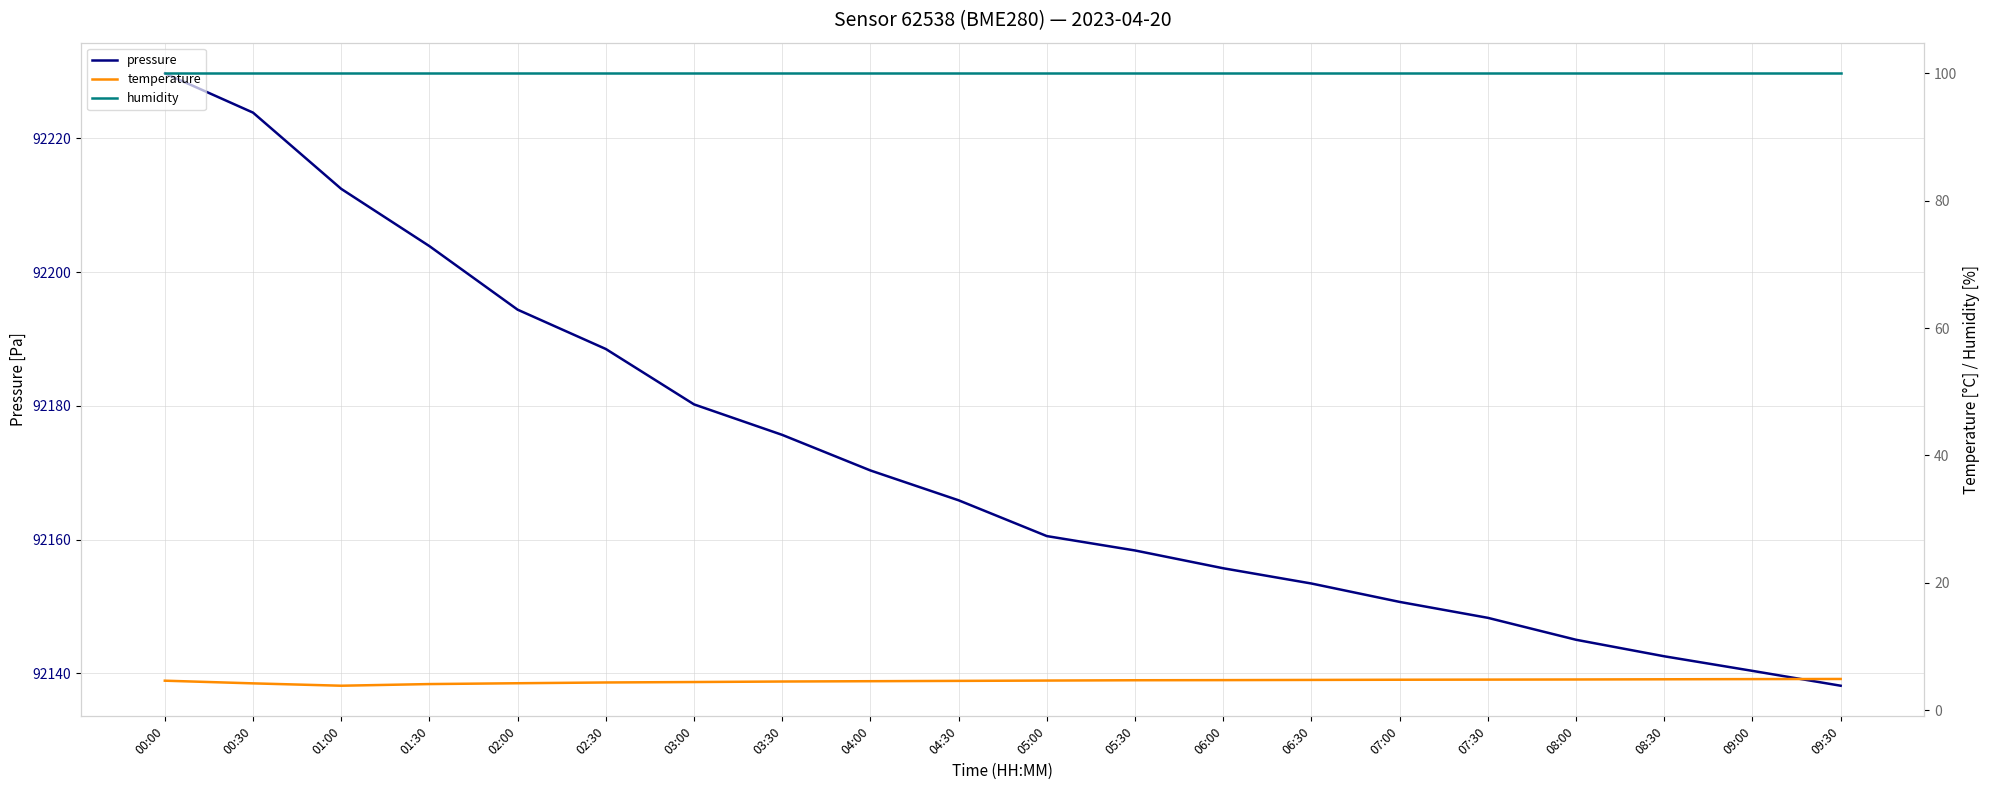

Reading right to left, list all the values displayed in this chart.

pressure: 09:30=92138.2	09:00=92140.4	08:30=92142.6	08:00=92145.0	07:30=92148.3	07:00=92150.7	06:30=92153.4	06:00=92155.7	05:30=92158.4	05:00=92160.5	04:30=92165.9	04:00=92170.3	03:30=92175.7	03:00=92180.2	02:30=92188.5	02:00=92194.4	01:30=92203.9	01:00=92212.4	00:30=92223.8	00:00=92229.7
temperature: 09:30=4.9	09:00=4.9	08:30=4.8	08:00=4.8	07:30=4.8	07:00=4.8	06:30=4.8	06:00=4.7	05:30=4.7	05:00=4.7	04:30=4.6	04:00=4.5	03:30=4.5	03:00=4.4	02:30=4.3	02:00=4.2	01:30=4.1	01:00=3.8	00:30=4.2	00:00=4.6
humidity: 09:30=100.0	09:00=100.0	08:30=100.0	08:00=100.0	07:30=100.0	07:00=100.0	06:30=100.0	06:00=100.0	05:30=100.0	05:00=100.0	04:30=100.0	04:00=100.0	03:30=100.0	03:00=100.0	02:30=100.0	02:00=100.0	01:30=100.0	01:00=100.0	00:30=100.0	00:00=100.0